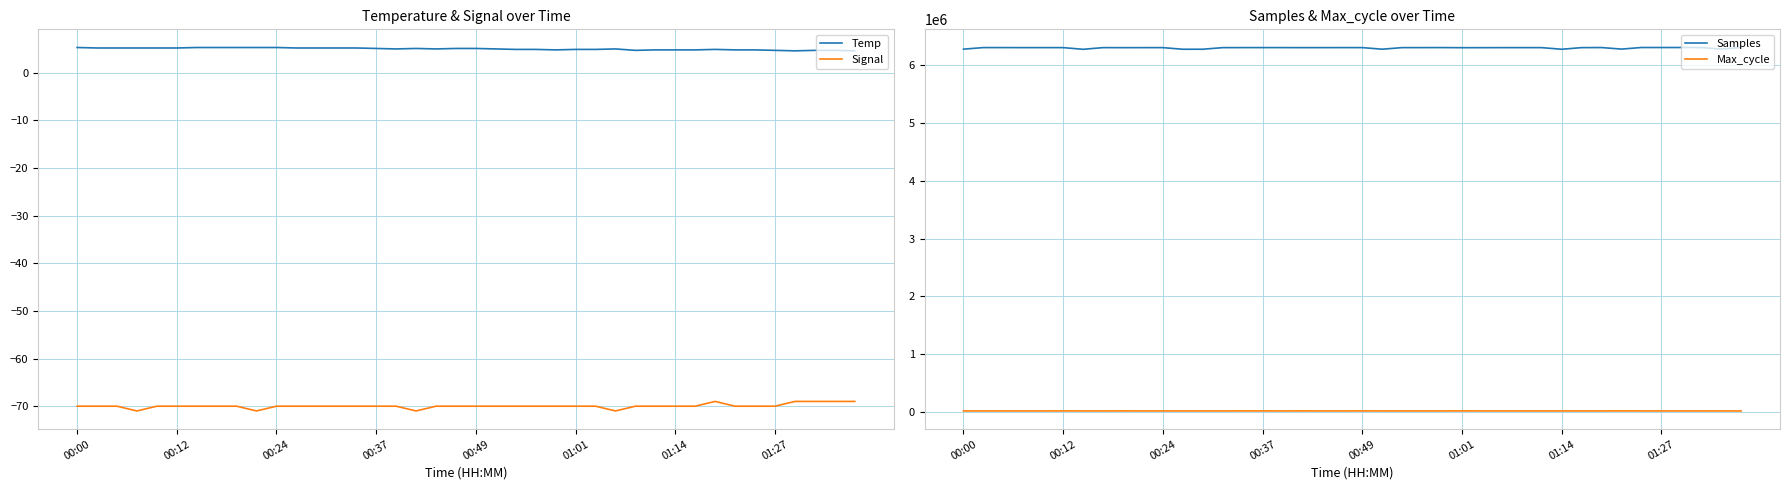

True or false: Temp has more than 2 points higher than both neighbors.

True